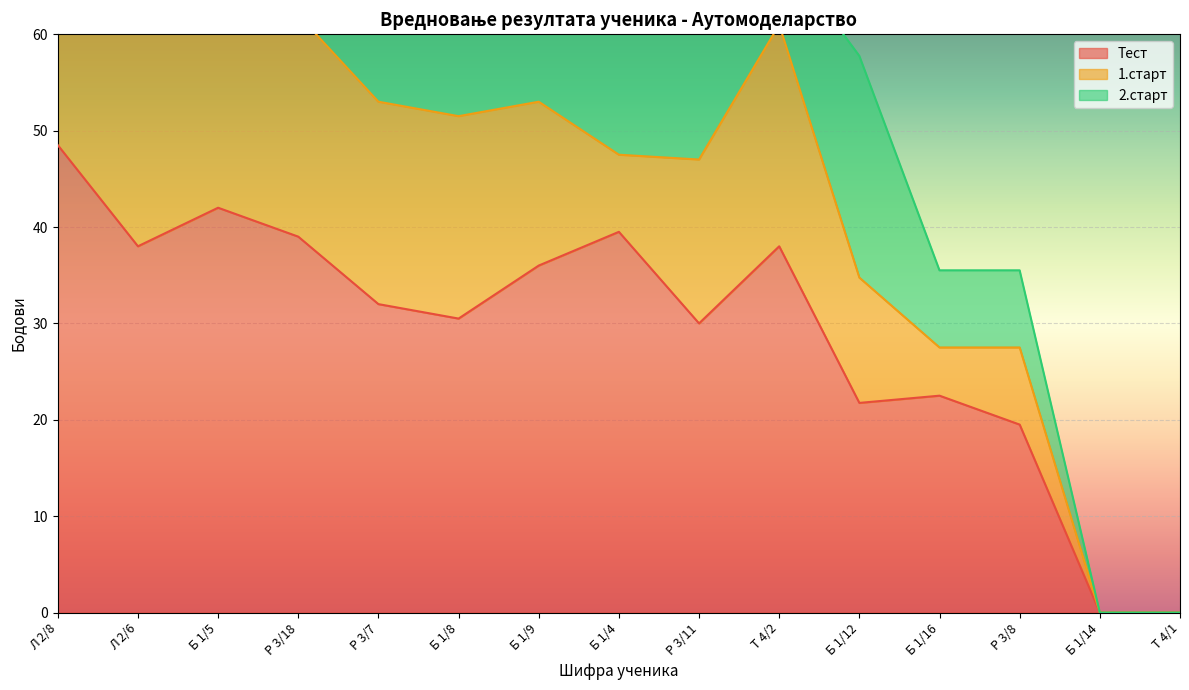

How many lines are shown in the chart?

3